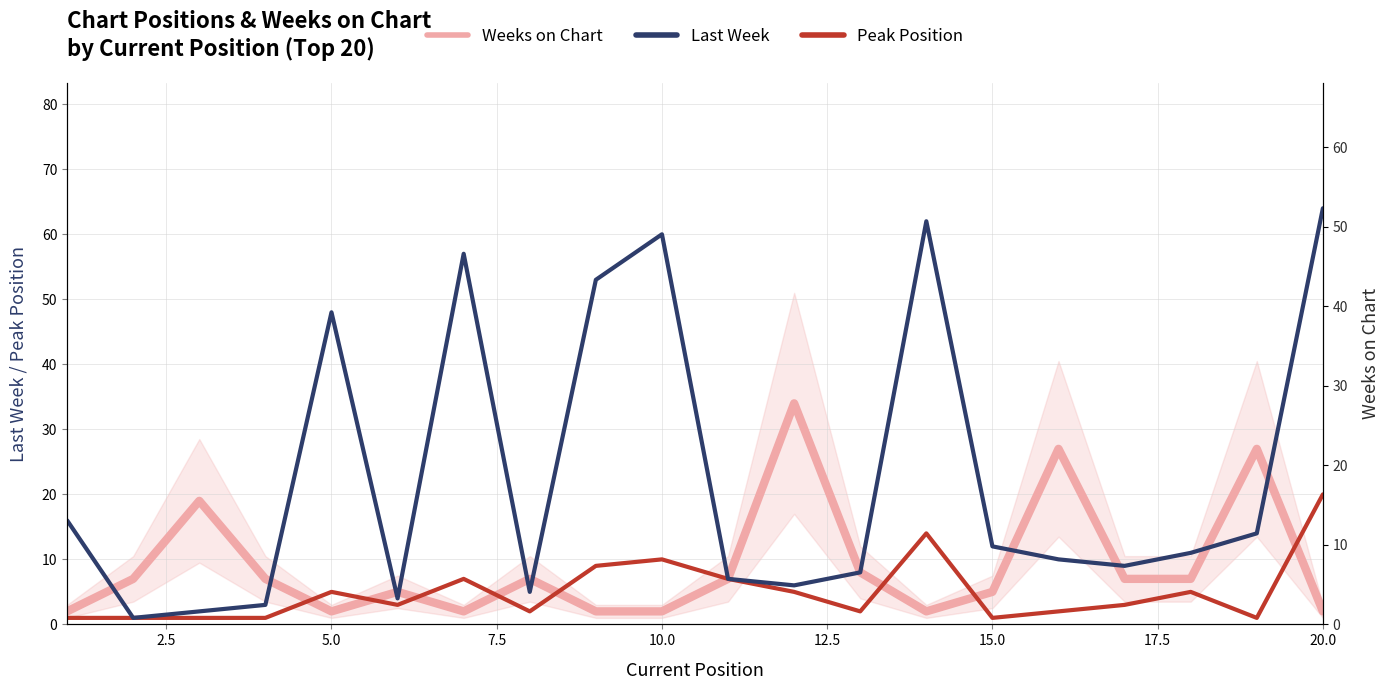

How many values in the Peak Position series are below 3?

9